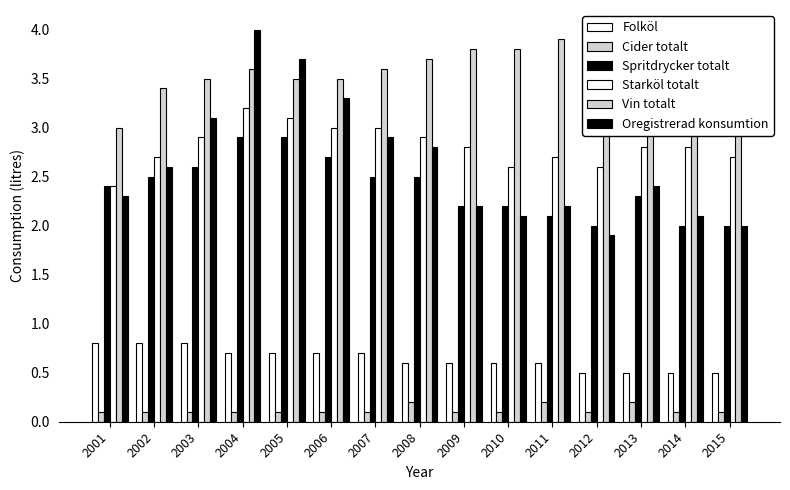

Reading left to right, what are all the values shown in this chart?

Folköl: 0.8	0.8	0.8	0.7	0.7	0.7	0.7	0.6	0.6	0.6	0.6	0.5	0.5	0.5	0.5
Cider totalt: 0.1	0.1	0.1	0.1	0.1	0.1	0.1	0.2	0.1	0.1	0.2	0.1	0.2	0.1	0.1
Spritdrycker totalt: 2.4	2.5	2.6	2.9	2.9	2.7	2.5	2.5	2.2	2.2	2.1	2.0	2.3	2.0	2.0
Starköl totalt: 2.4	2.7	2.9	3.2	3.1	3.0	3.0	2.9	2.8	2.6	2.7	2.6	2.8	2.8	2.7
Vin totalt: 3.0	3.4	3.5	3.6	3.5	3.5	3.6	3.7	3.8	3.8	3.9	3.8	4.0	3.9	3.8
Oregistrerad konsumtion: 2.3	2.6	3.1	4.0	3.7	3.3	2.9	2.8	2.2	2.1	2.2	1.9	2.4	2.1	2.0